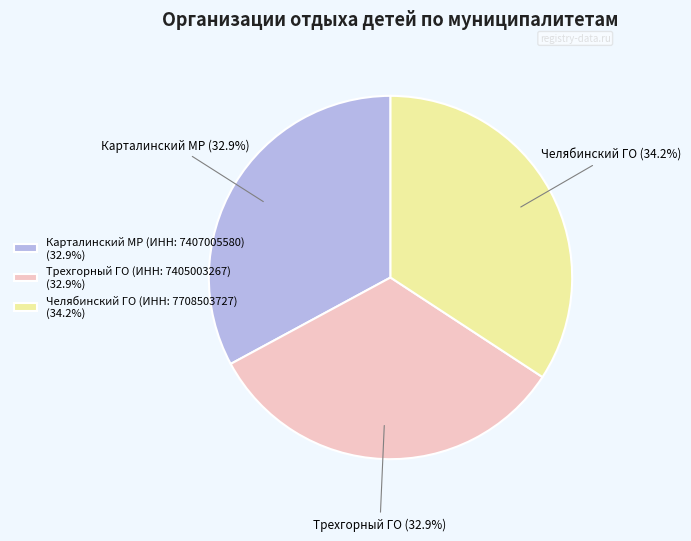

To the nearest percent, what portion does Челябинский ГО (ИНН: 7708503727) represent?

34%